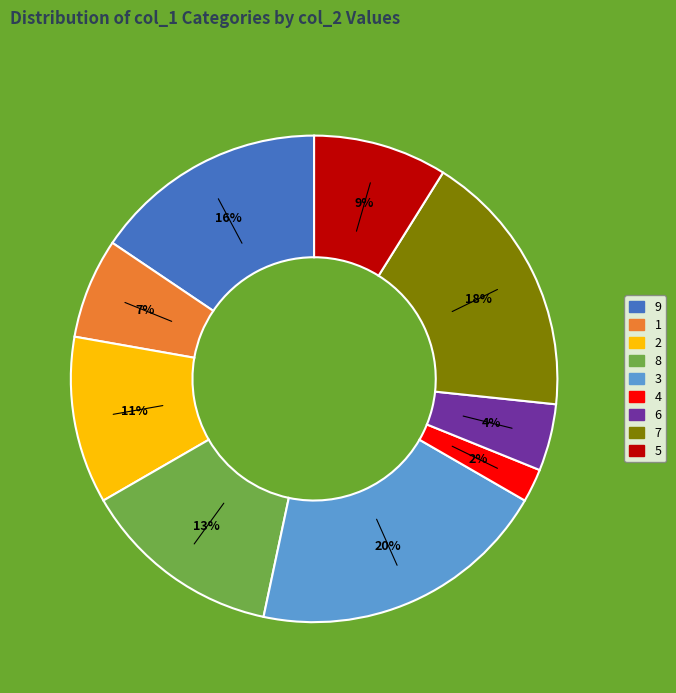

Is there any slice that represents more than half of the pie?

No